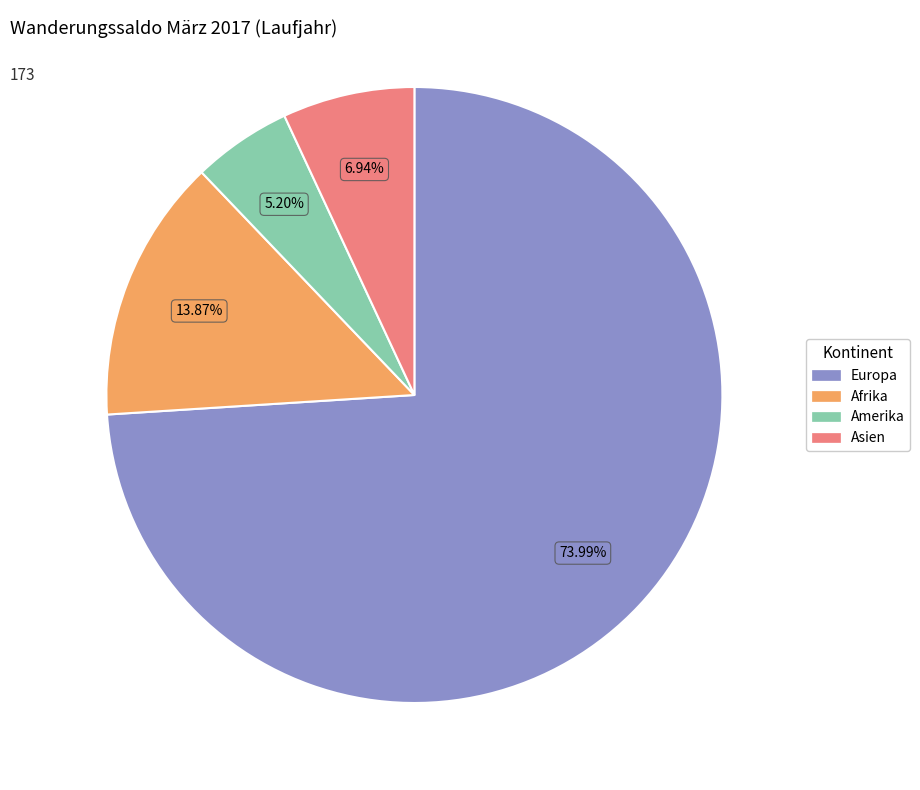

Is there a majority slice in this chart?

Yes